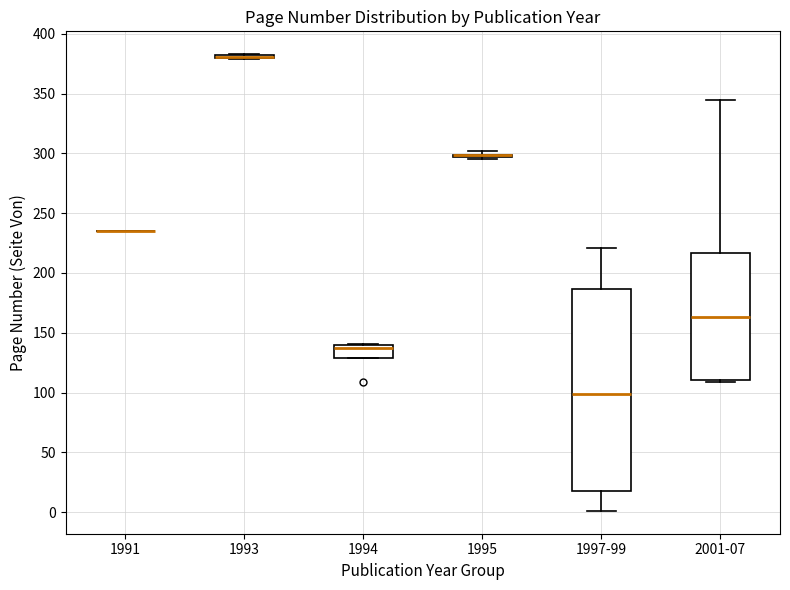

Reading left to right, transcribe this box plot: for each box, give where its median line is, the range the box spans, and where its two whiskers end, as read against the y-axis. The values are not printed on the chart, so give them approximately, as read against the axis.

1991: box collapsed to a line at 235, whiskers 235 to 235
1993: box collapsed to a line at 380, whiskers 380 to 385
1994: median 135, box 130 to 140, whiskers 130 to 140
1995: box collapsed to a line at 300, whiskers 295 to 300
1997-99: median 100, box 20 to 185, whiskers 0 to 220
2001-07: median 165, box 110 to 215, whiskers 110 to 345